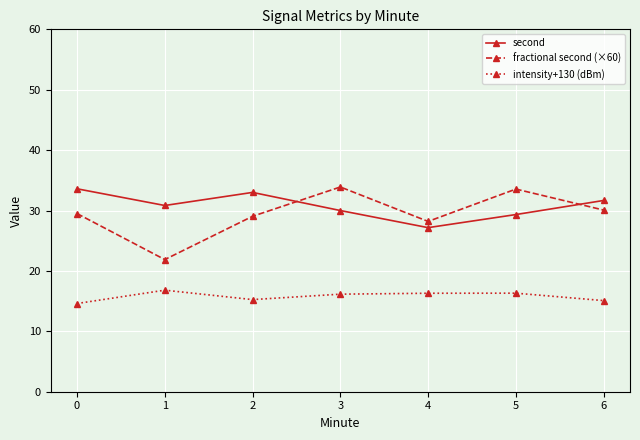

What is the difference between the maximum and second lowest values in the intensity+130 (dBm) series?

1.7